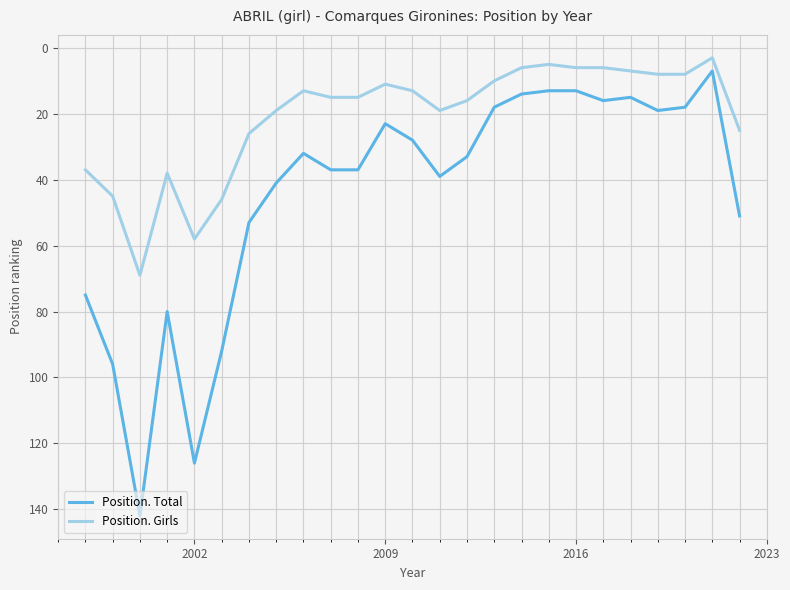

True or false: Position. Total and Position. Girls intersect in this chart.

False